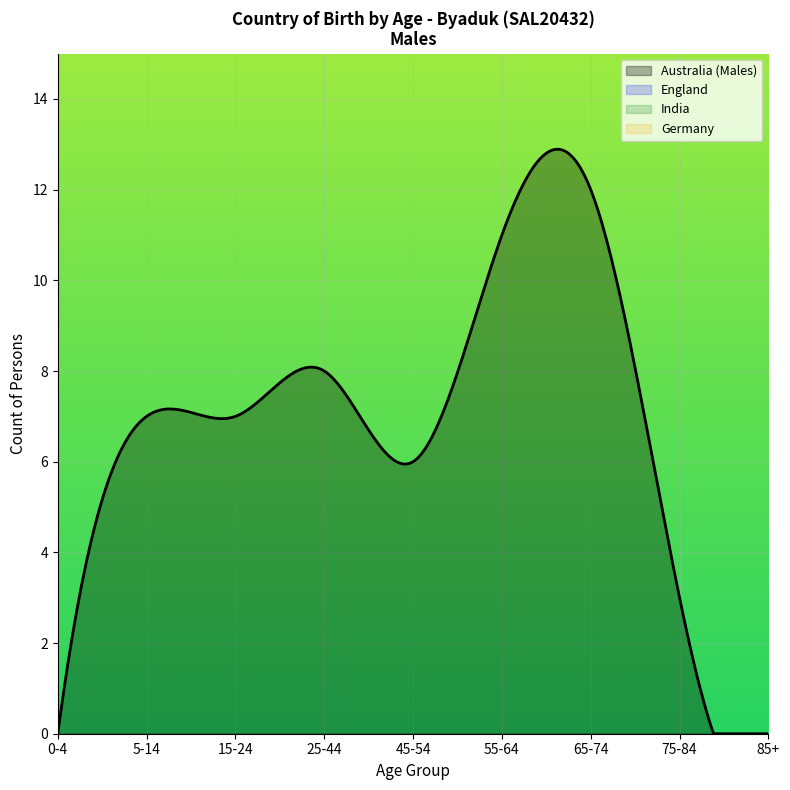

What is the maximum value for Australia (Males)?

12.9